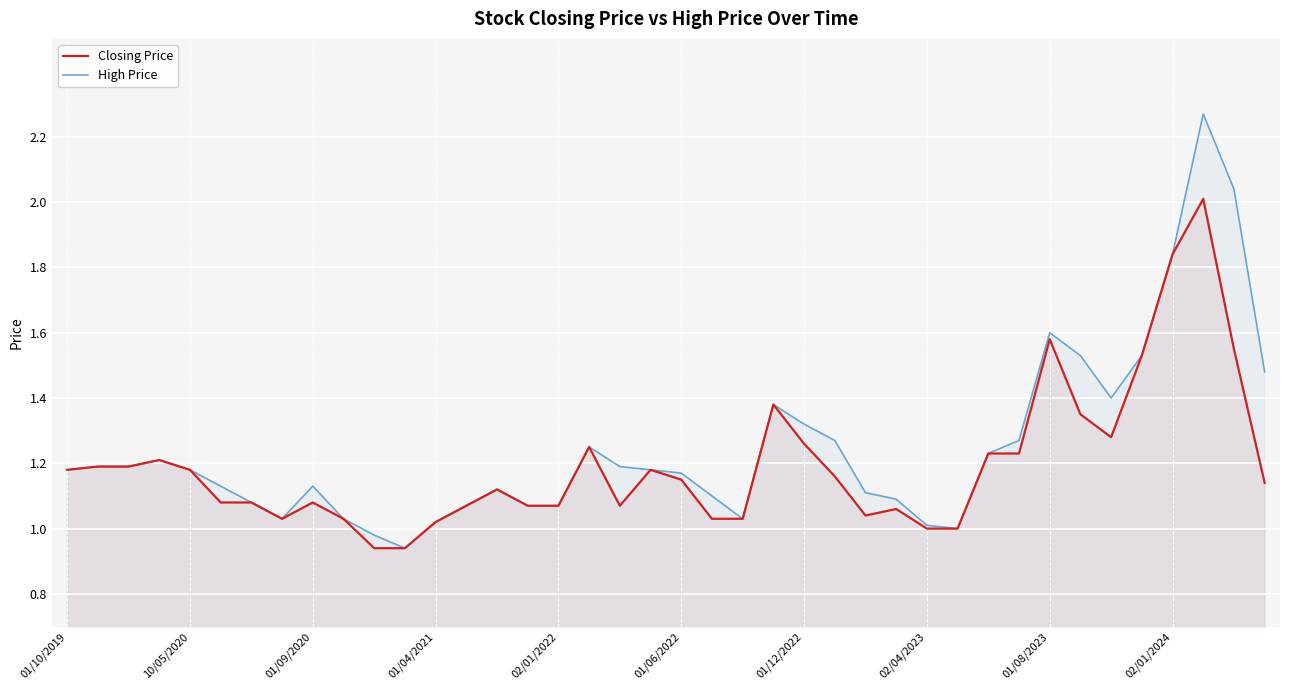

Reading left to right, extract all data points from this chart.

Closing Price: 1.2	1.2	1.2	1.2	1.2	1.1	1.1	1.0	1.1	1.0	0.9	0.9	1.0	1.1	1.1	1.1	1.1	1.2	1.1	1.2	1.1	1.0	1.0	1.4	1.3	1.2	1.0	1.1	1.0	1.0	1.2	1.2	1.6	1.4	1.3	1.5	1.8	2.0	1.6	1.1
High Price: 1.2	1.2	1.2	1.2	1.2	1.1	1.1	1.0	1.1	1.0	1.0	0.9	1.0	1.1	1.1	1.1	1.1	1.2	1.2	1.2	1.2	1.1	1.0	1.4	1.3	1.3	1.1	1.1	1.0	1.0	1.2	1.3	1.6	1.5	1.4	1.5	1.8	2.3	2.0	1.5